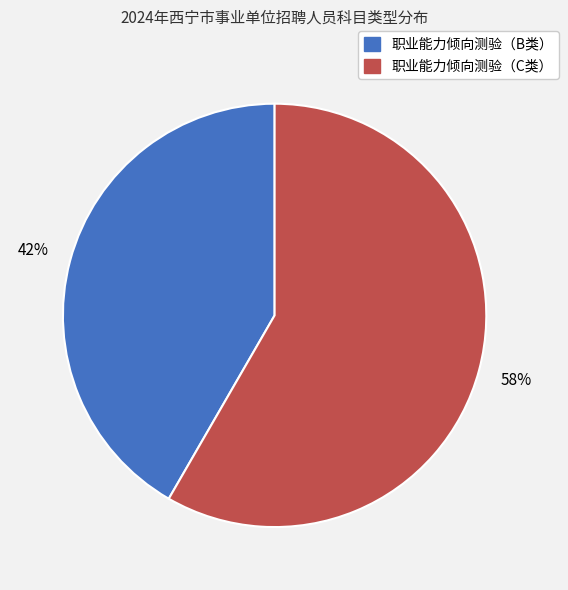

The 职业能力倾向测验（B类） slice represents 50% of the pie. True or false?

False